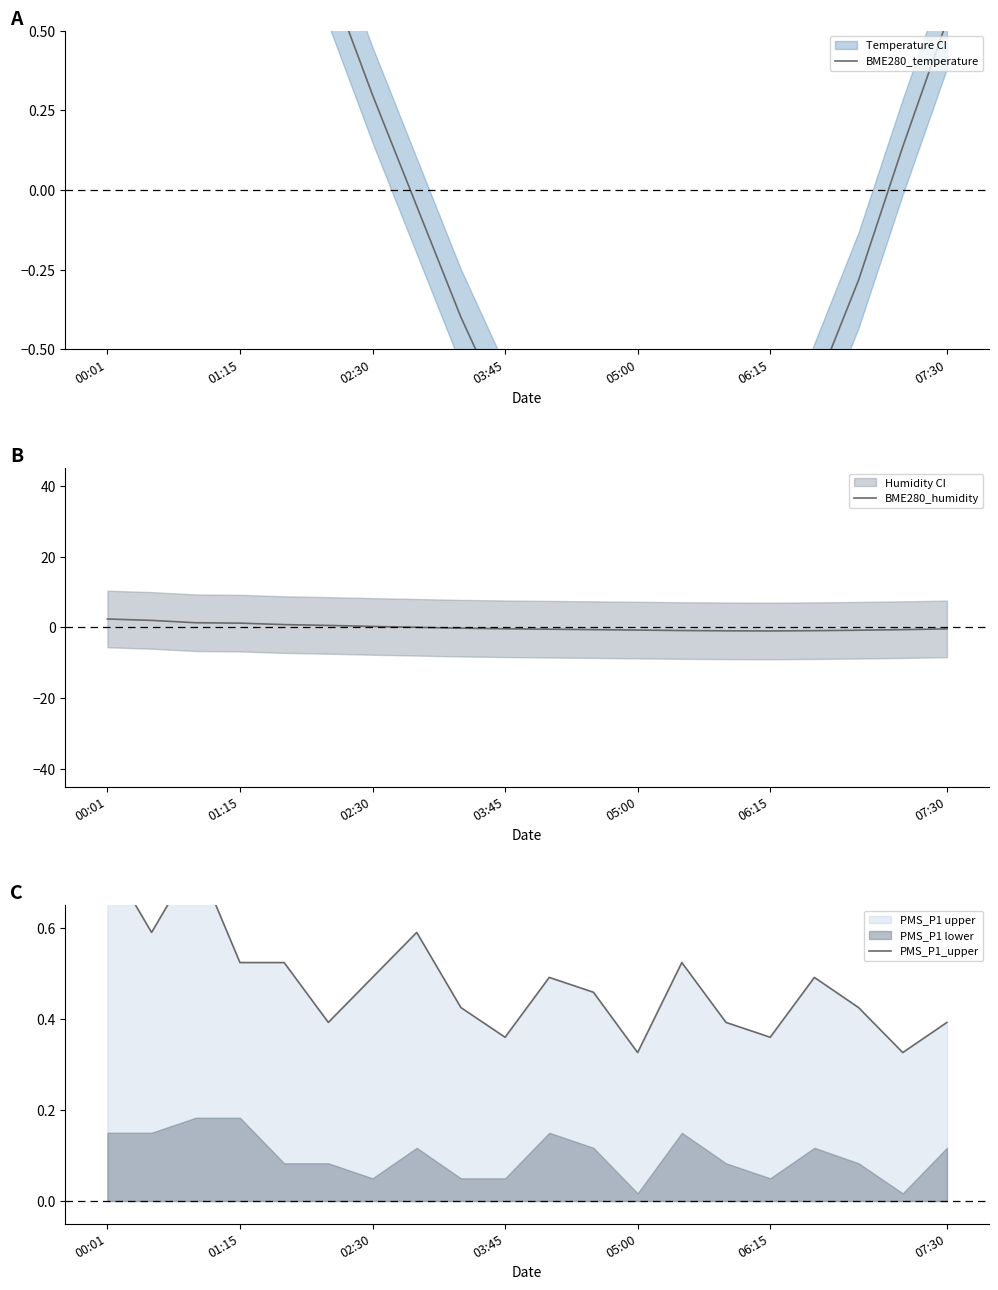

The value of BME280_humidity at 18 is -0.7. True or false?

True